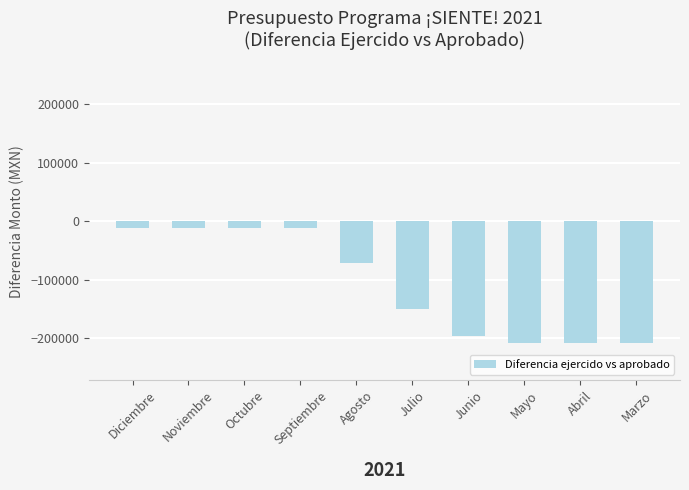

What is the label of the 4th bar from the left?

Septiembre